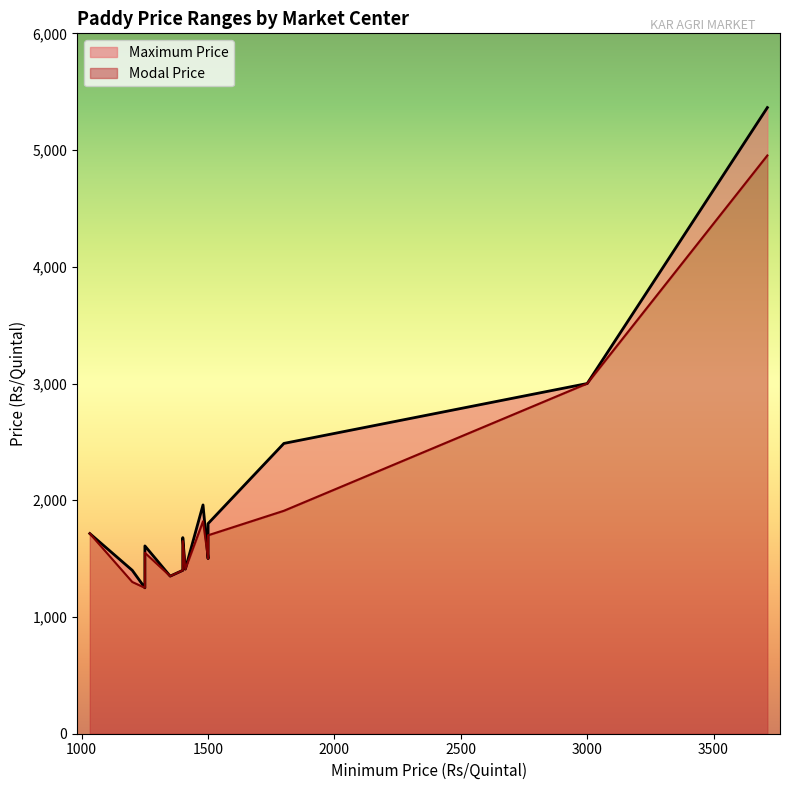

True or false: Modal Price and Maximum Price cross at least once.

False